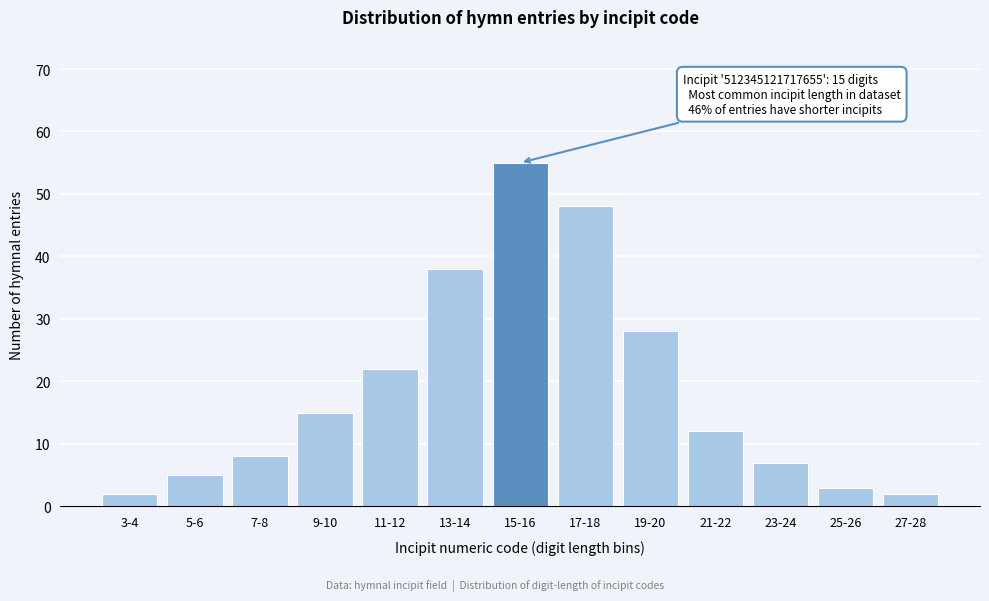

Reading left to right, list all the values displayed in this chart.

2	5	8	15	22	38	55	48	28	12	7	3	2